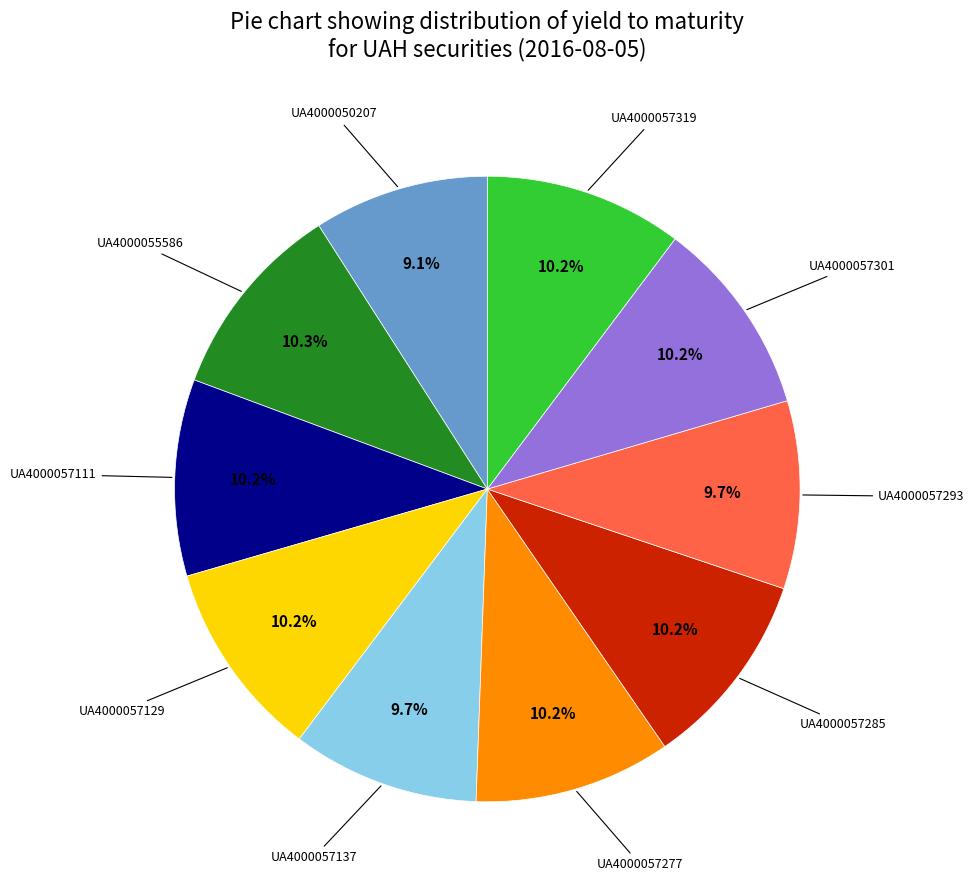

Does any single category account for the majority?

No